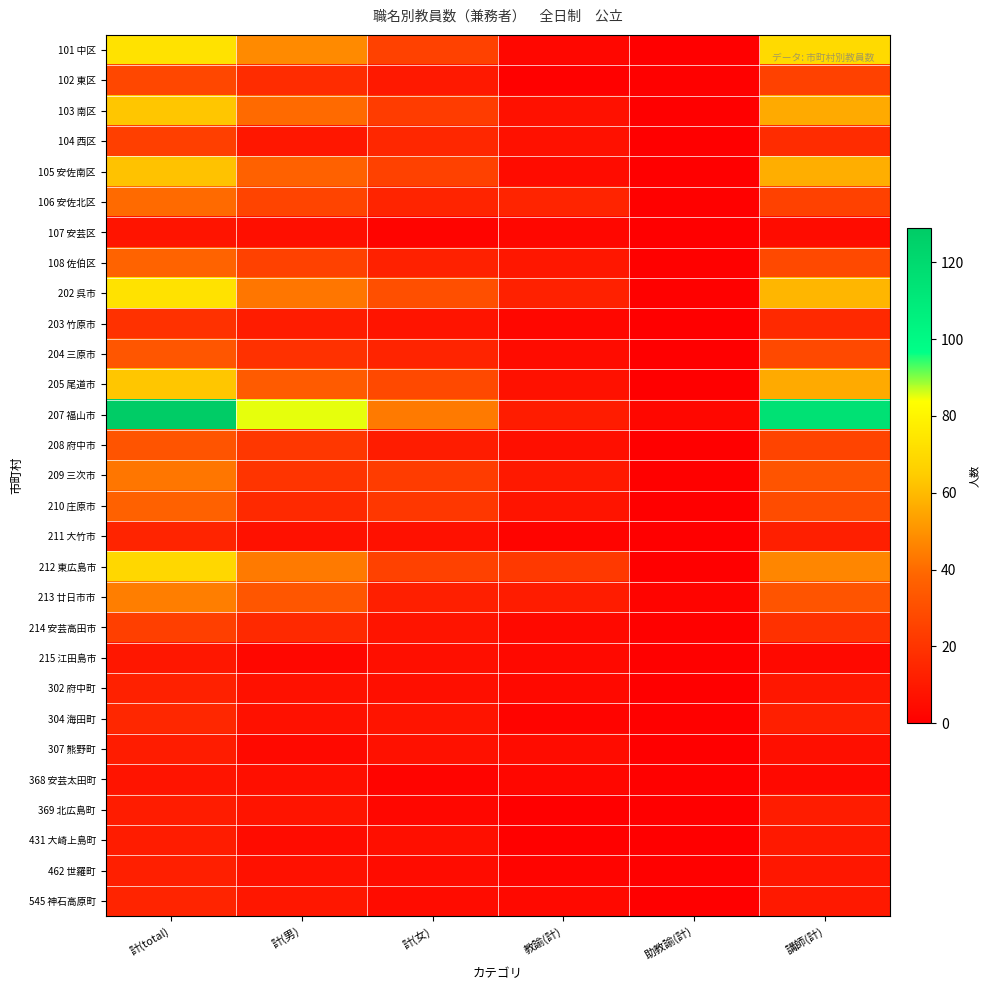

Which category has the highest value across all series?

計(total)